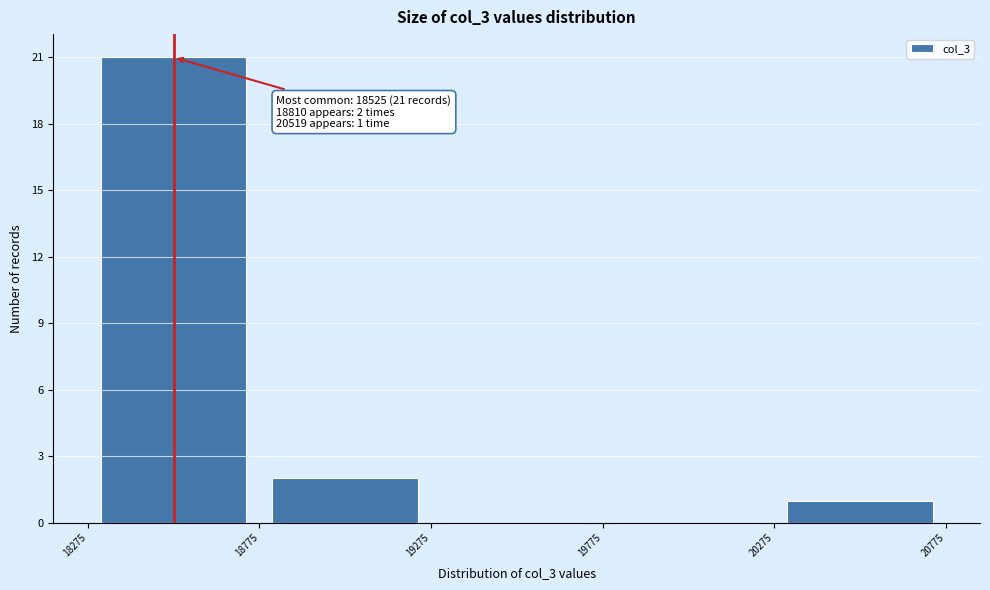

Which range on the x-axis has the tallest bar?

18275 to 18775